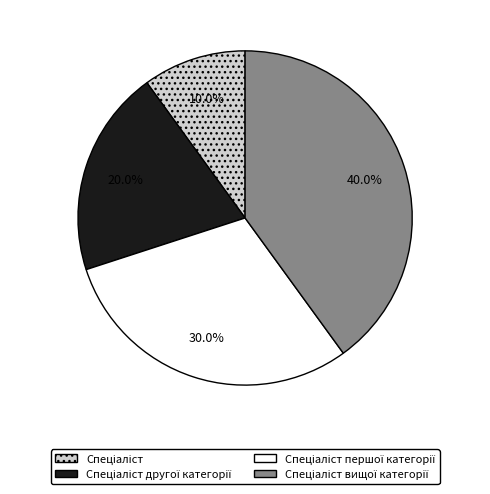

Does any single category account for the majority?

No